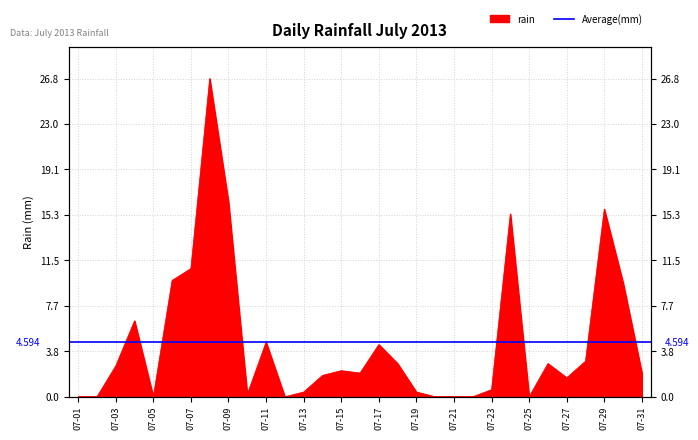

The chart shows a value of -13.4 at 07-05. True or false?

False